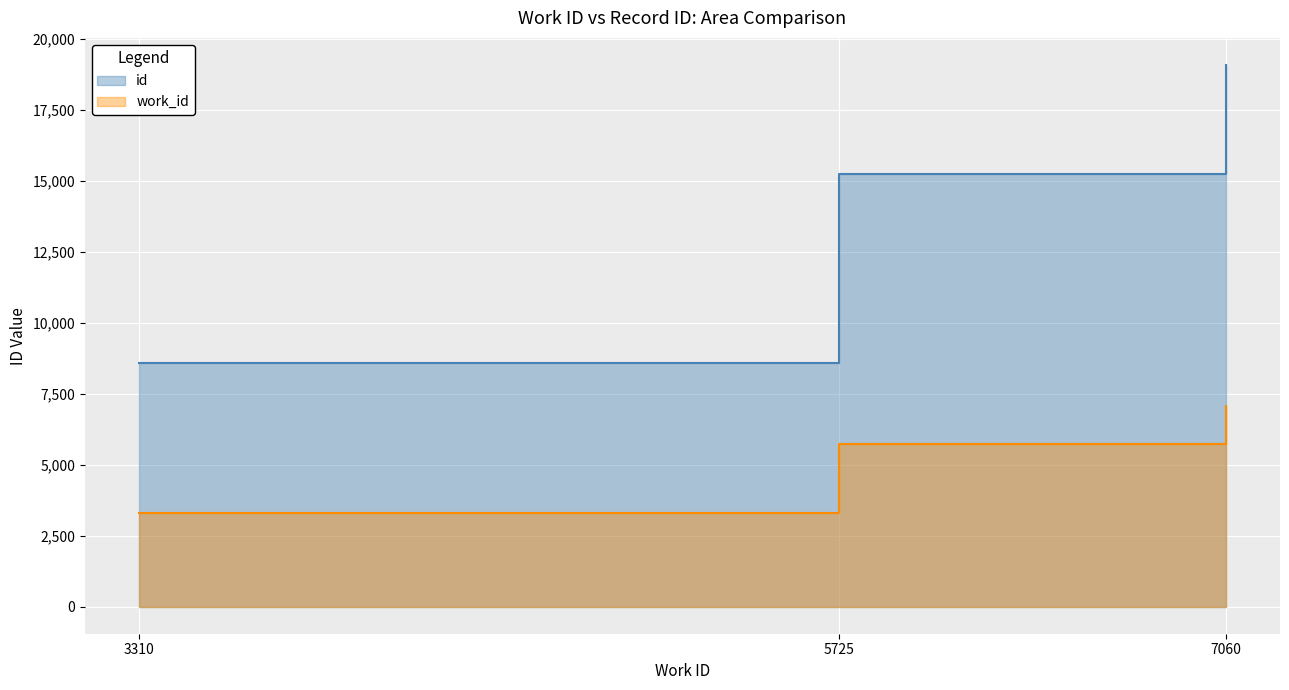

Which series has the widest spread of values?

id